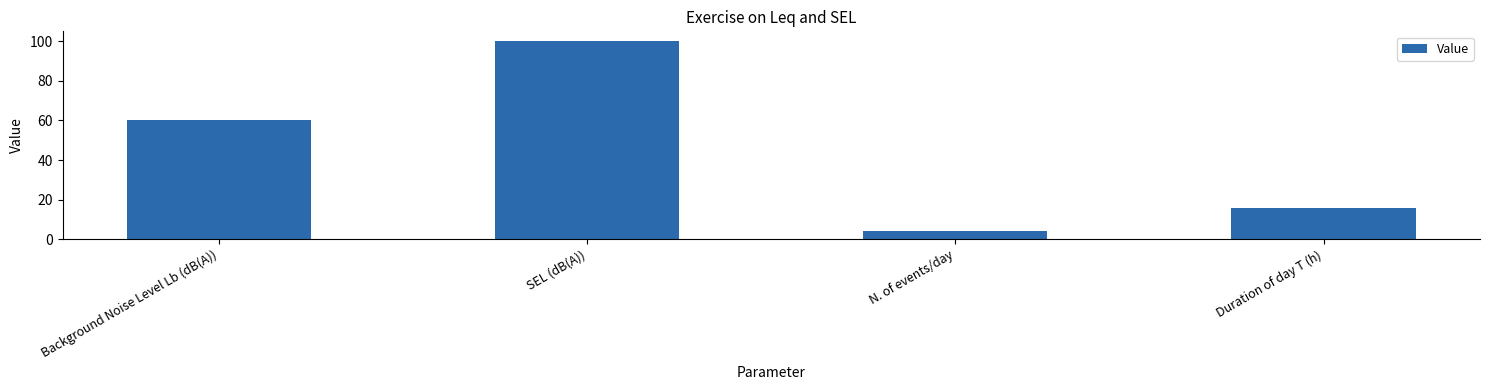

What is the approximate value at Duration of day T (h)?

16